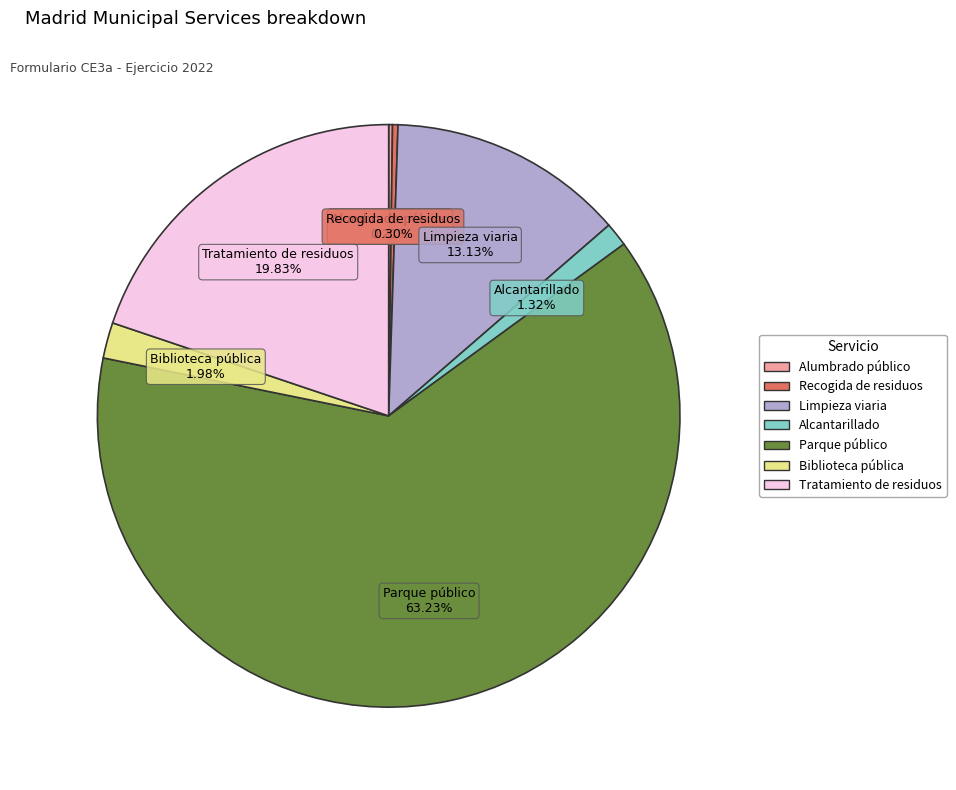

What percentage is NOT represented by Biblioteca pública?

98.0%